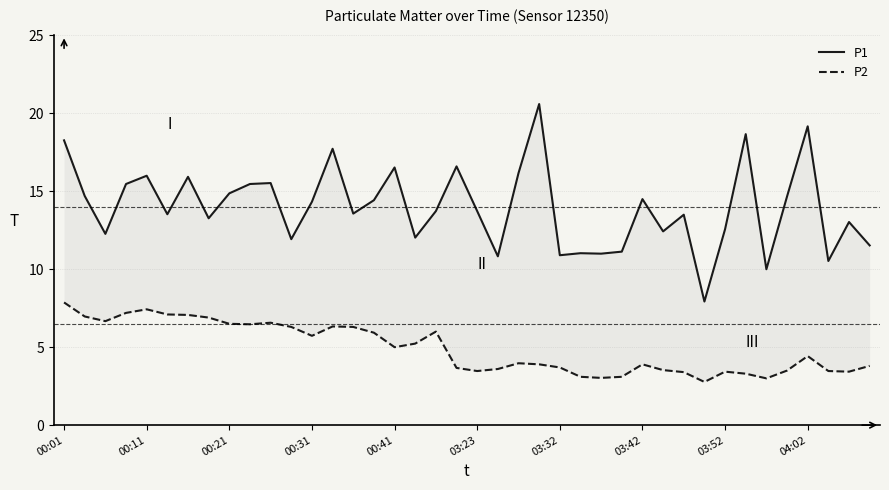

Is it true that P2 equals 3.5 at 03:23?

True